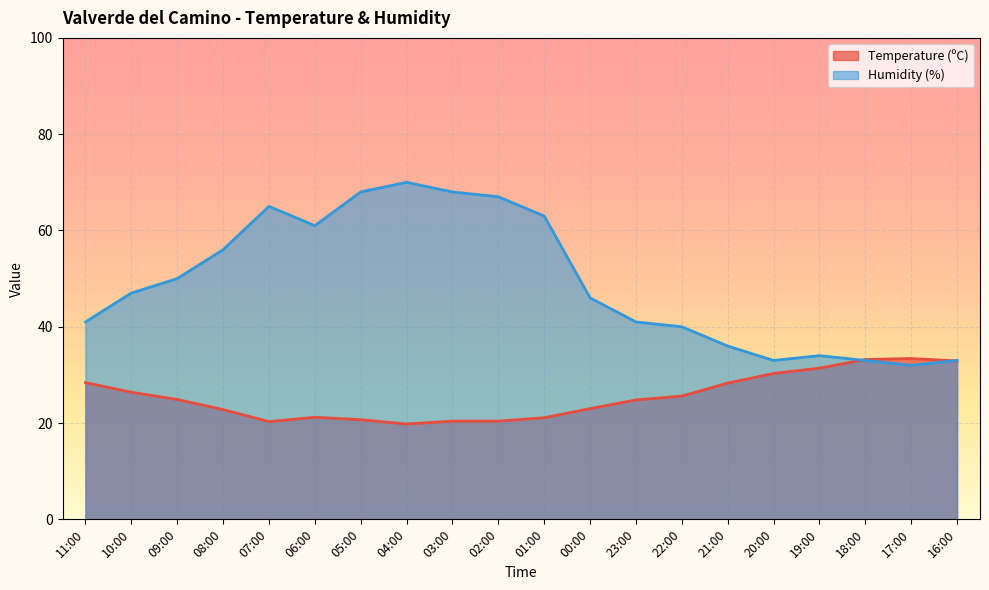

How many lines are shown in the chart?

2